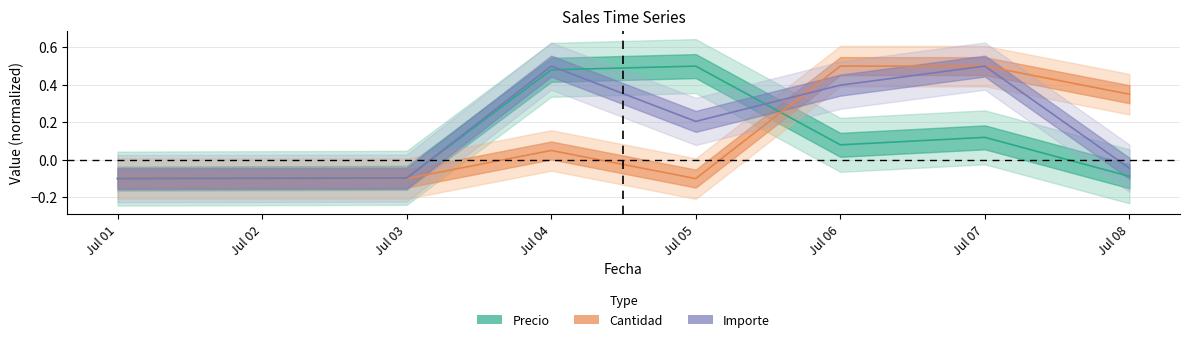

How many positive values does the Cantidad series have?

4